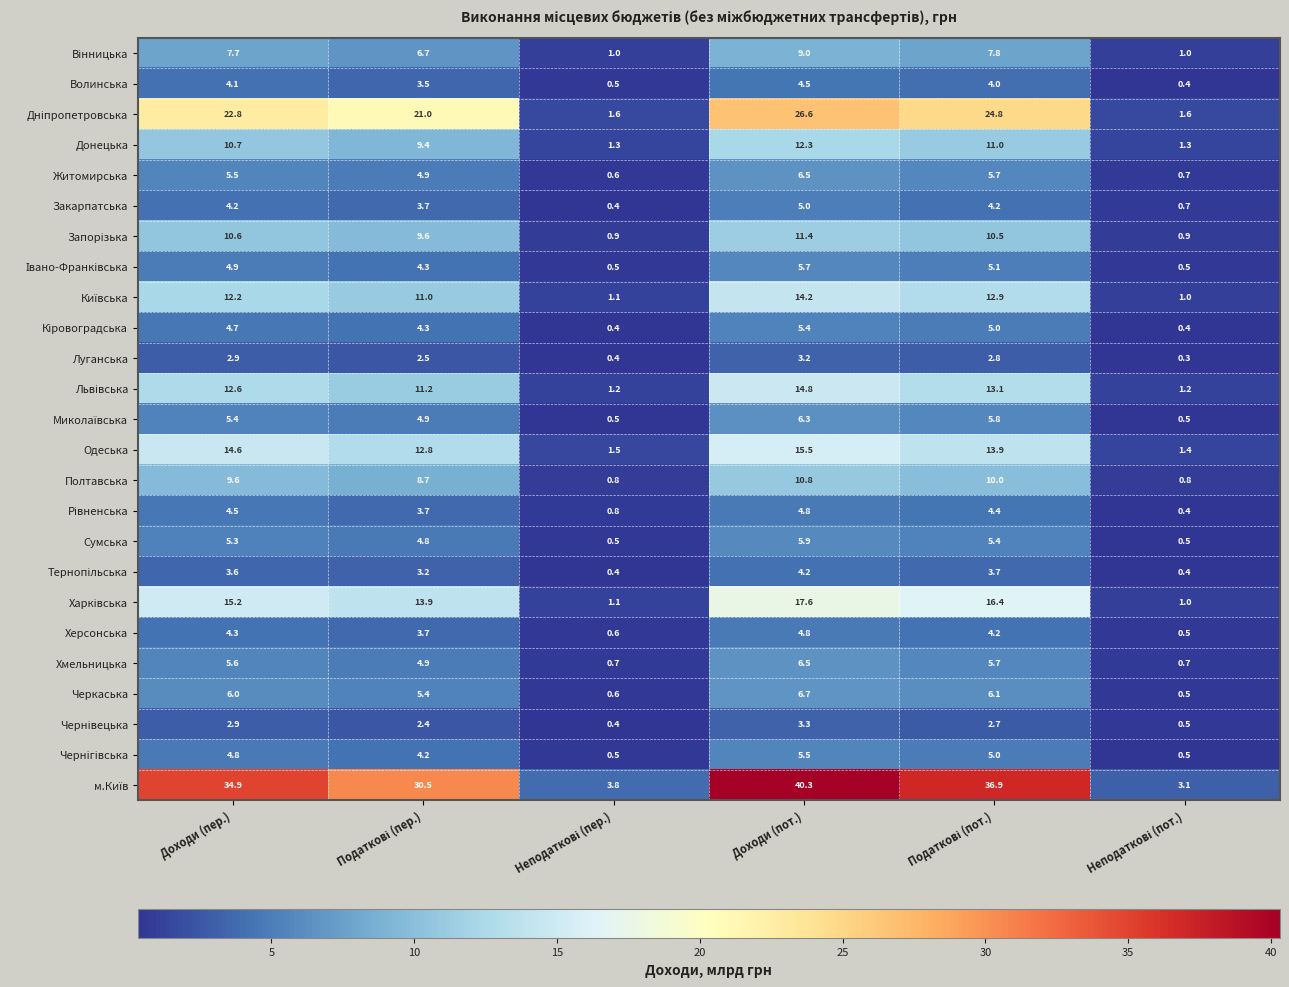

Is it true that Волинська equals 4.5 at Доходи (пот.)?

True